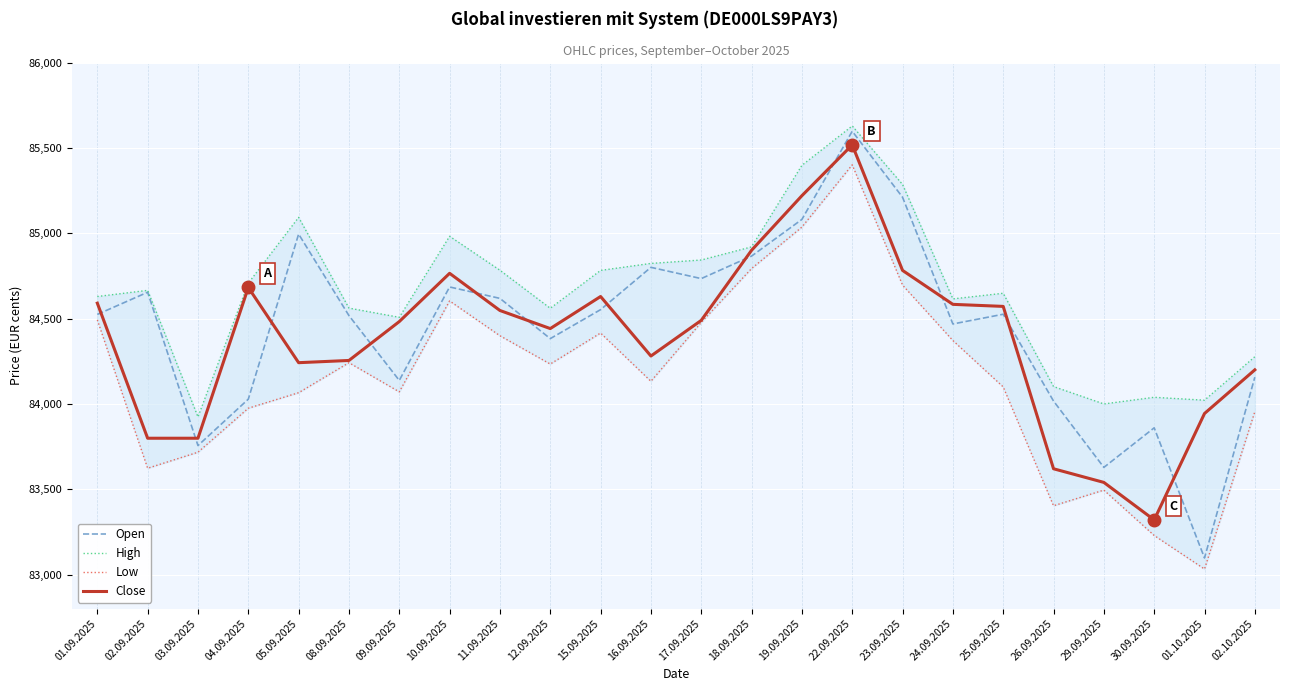

At which label does Open first exceed 84526?

02.09.2025